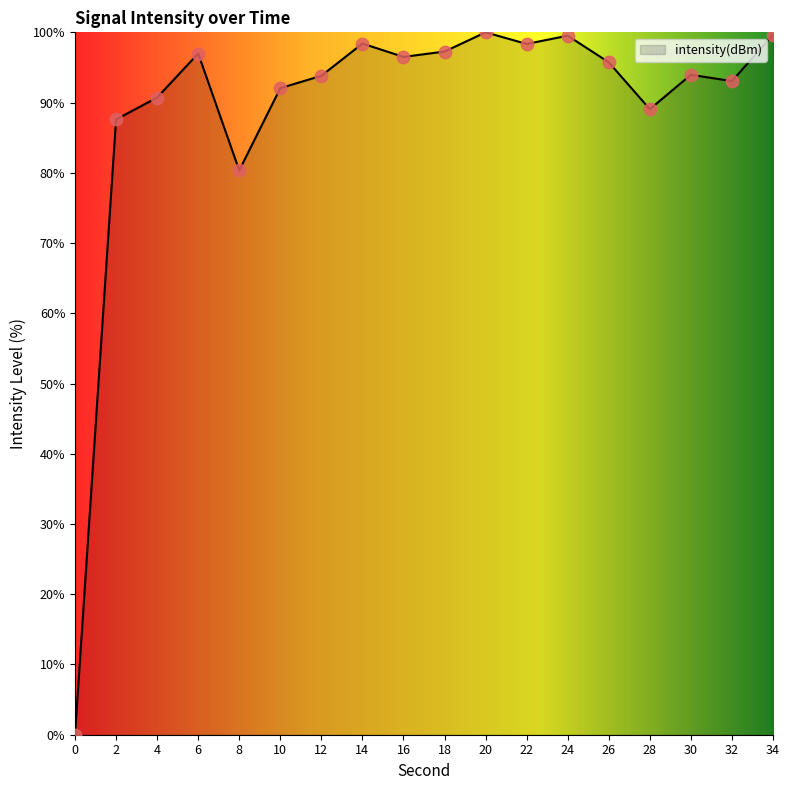

What is the change in value from 8 to 34?

+19.3